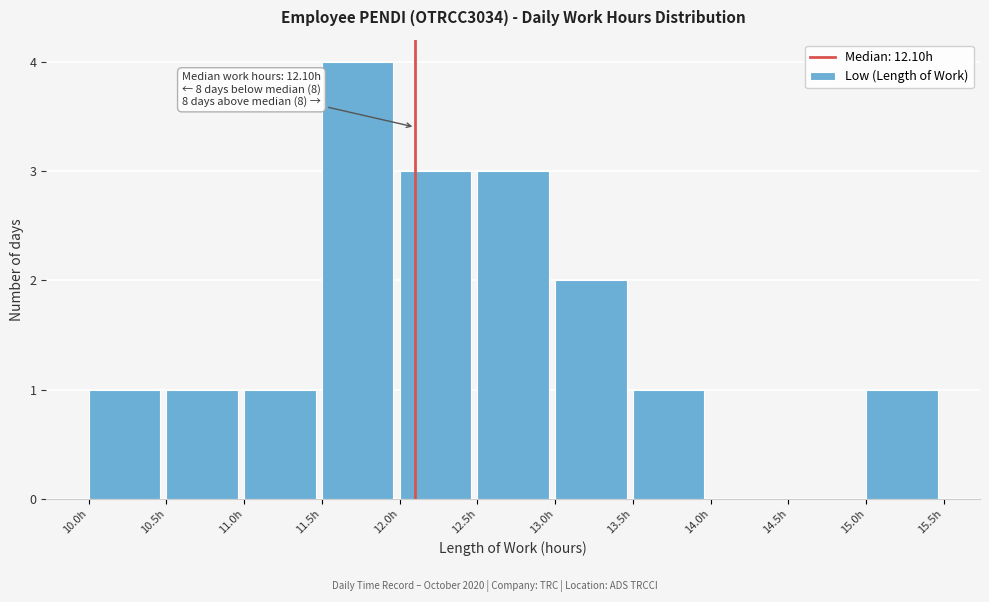

Which range on the x-axis has the tallest bar?

11.5 to 12.0